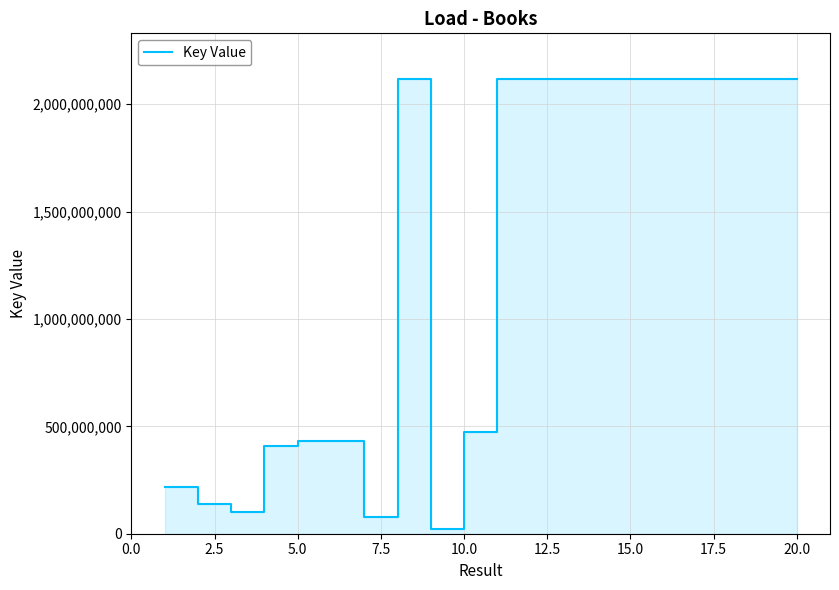

How many distinct data groups are displayed?

1